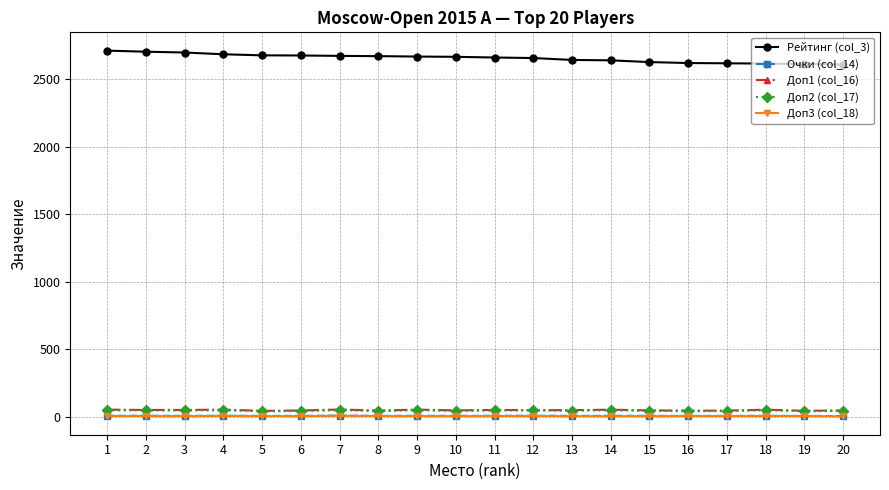

Count the Доп3 (col_18) values in the range 4 to 5.

17